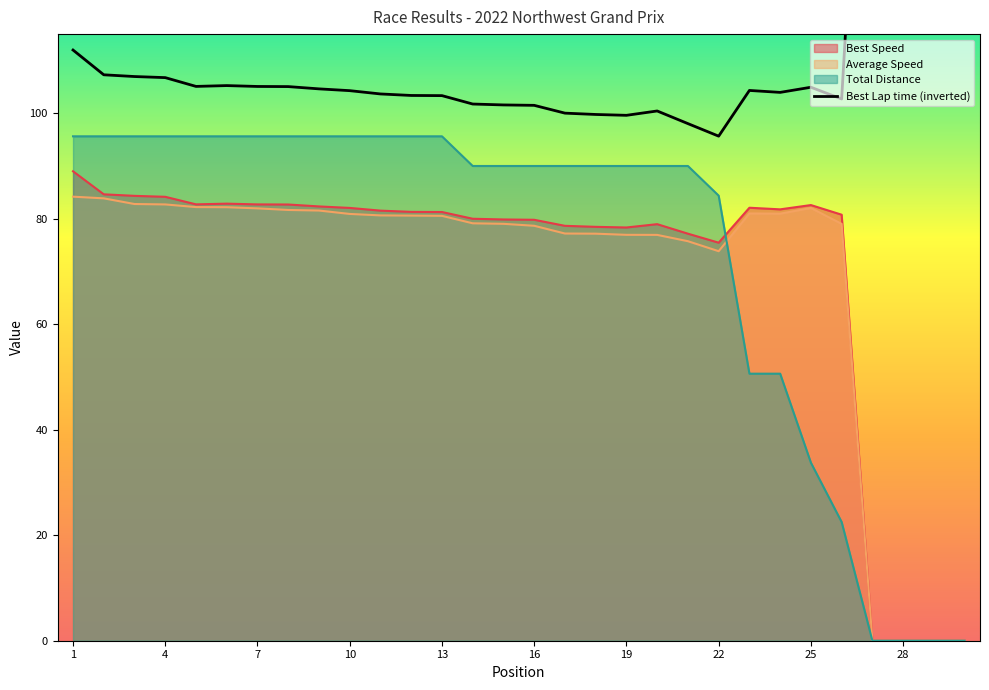

Which series has the largest total across all categories?

Best Lap time